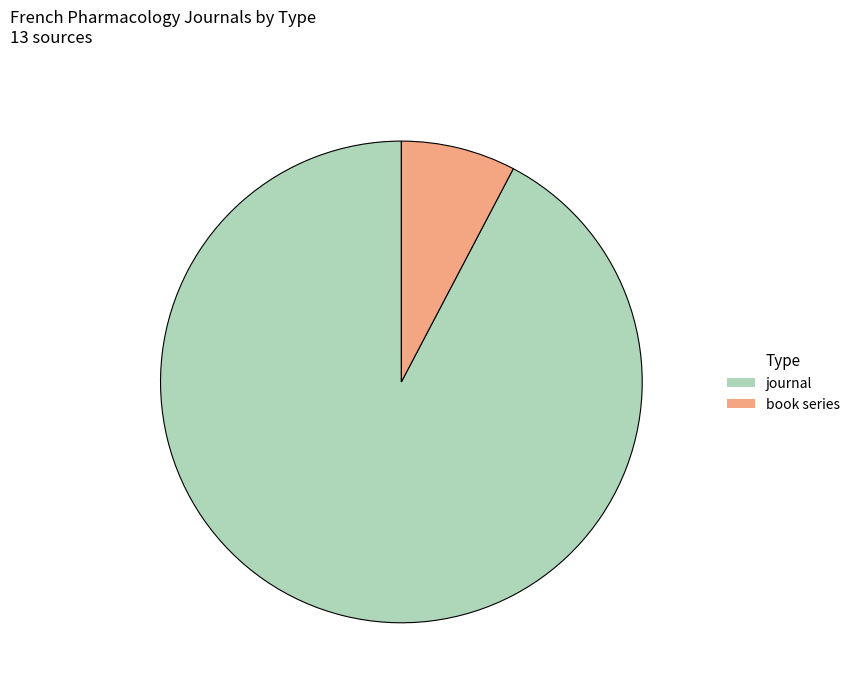

Is the sum of book series and journal greater than half?

Yes